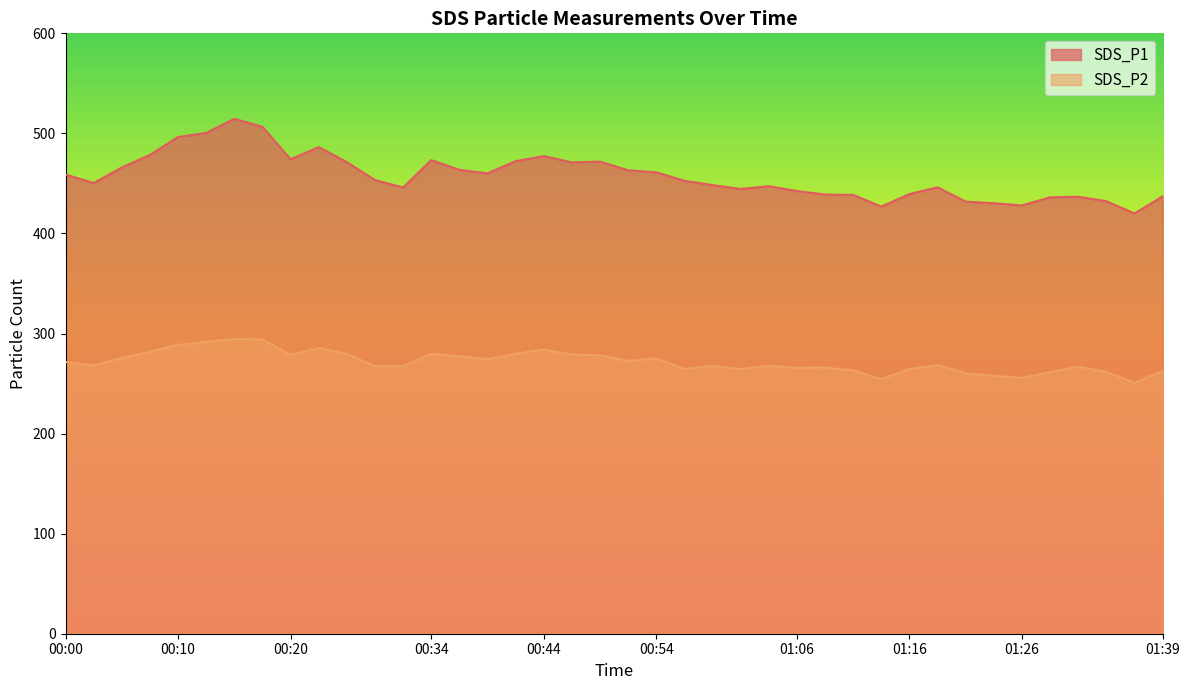

How many values in the SDS_P1 series exceed 453?

20